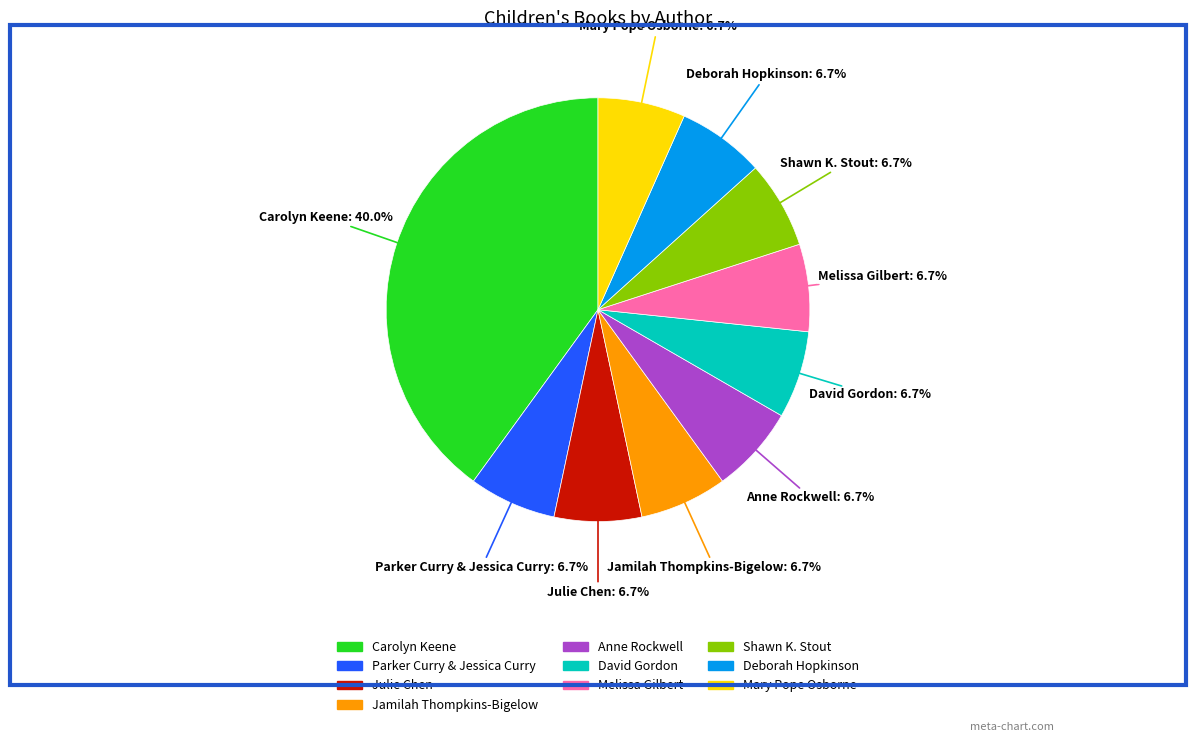

Which slice is the largest?

Carolyn Keene